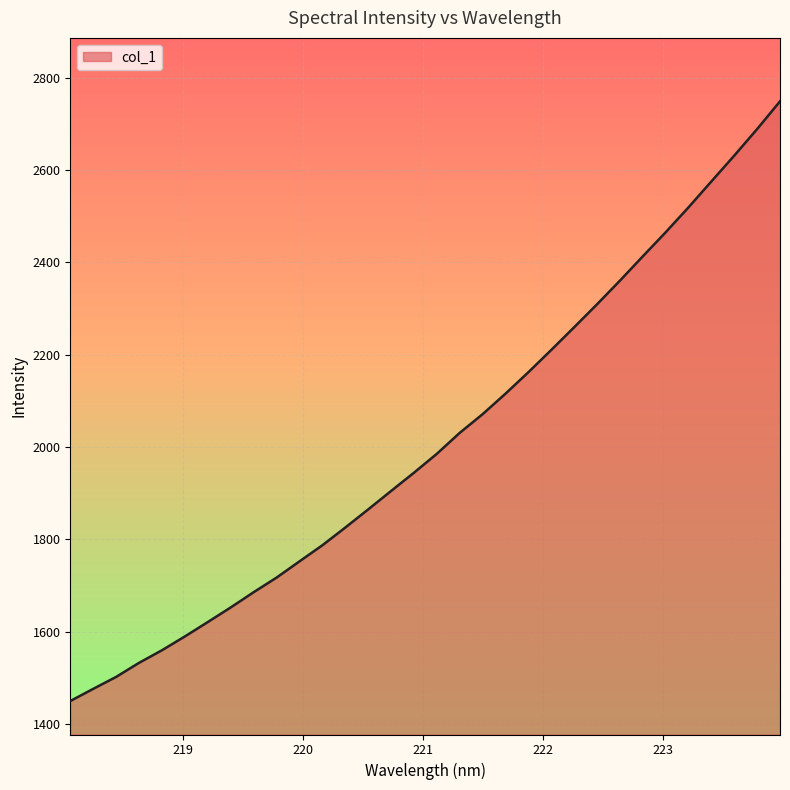

What is the sum of all values?

64415.9